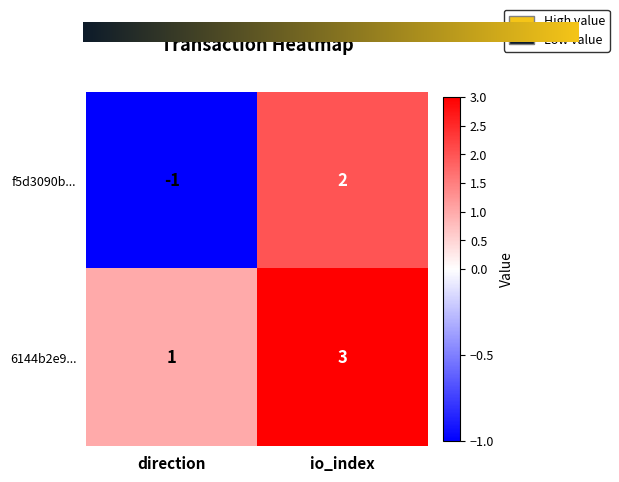

Rank the series by their average value, from lowest to highest.

f5d3090b..., 6144b2e9...